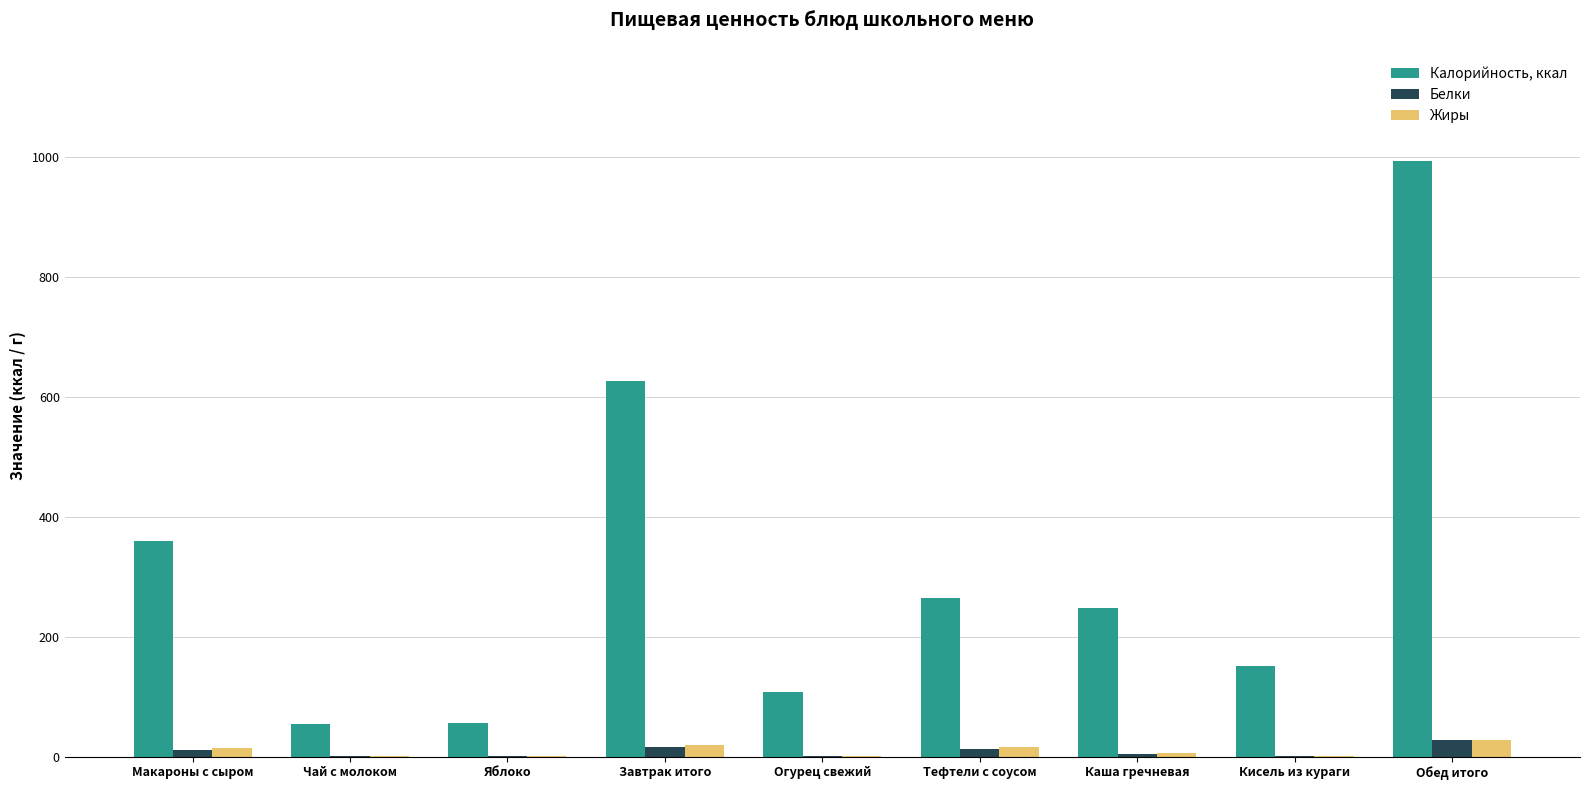

Which series changed the most between Тефтели с соусом and Кисель из кураги?

Калорийность, ккал